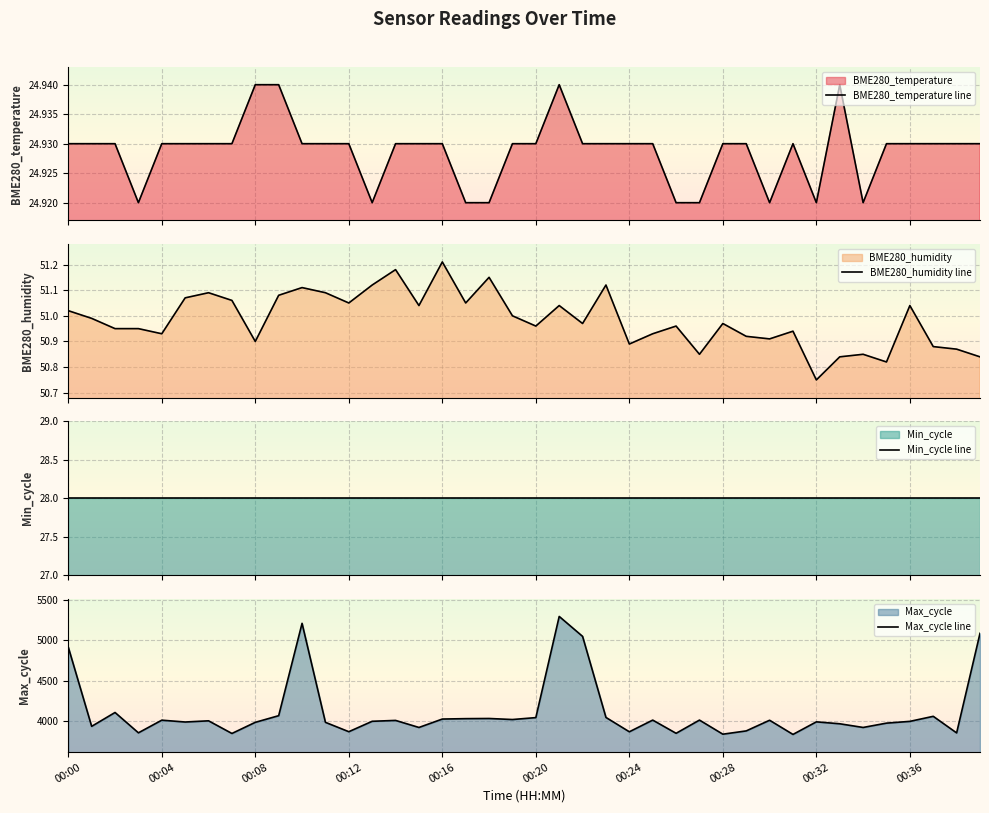

What is the minimum value for Max_cycle line?

3827